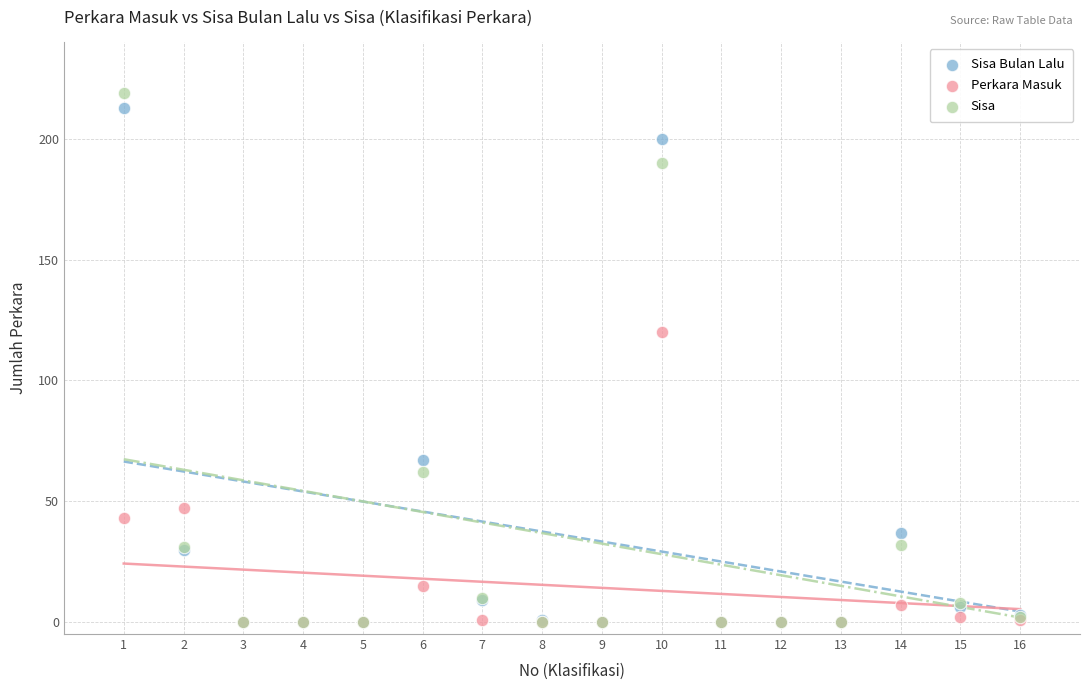

In the Sisa series, what Y value is closest to 109?

62